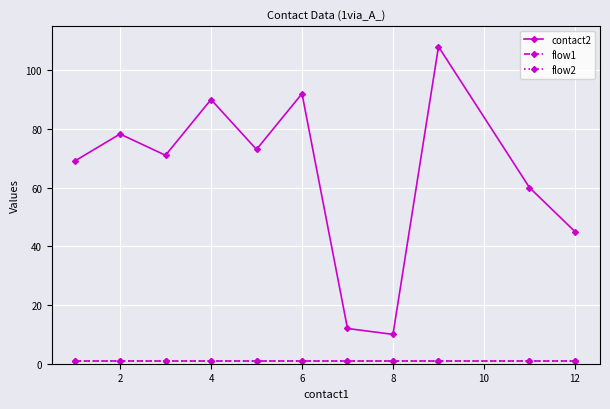

Does the chart display data point markers on the line(s)?

Yes